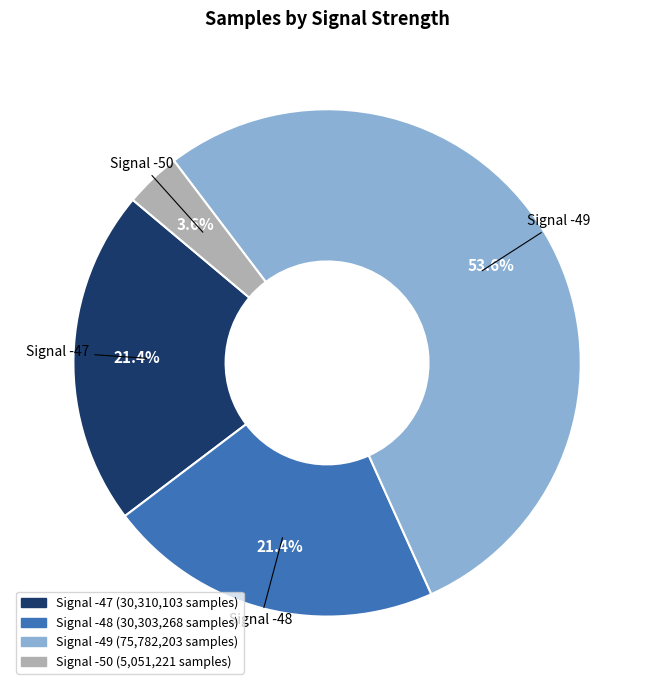

To the nearest percent, what is the average slice percentage?

25%